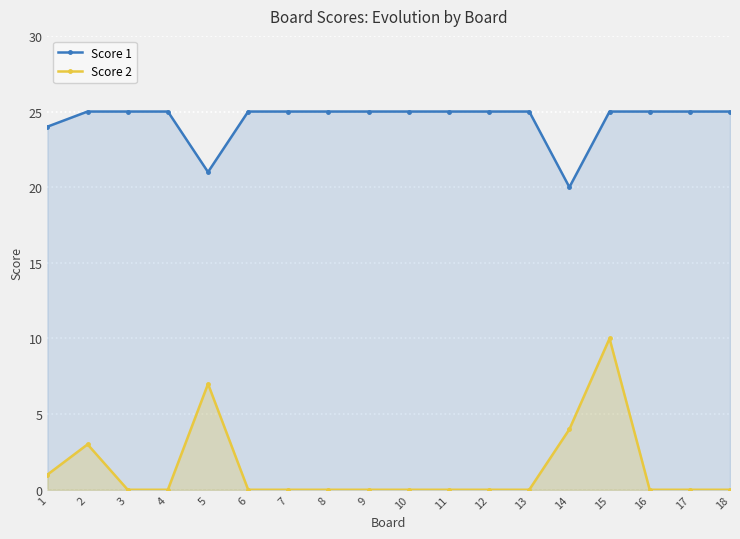

What value does the Score 1 series have at 15?

25